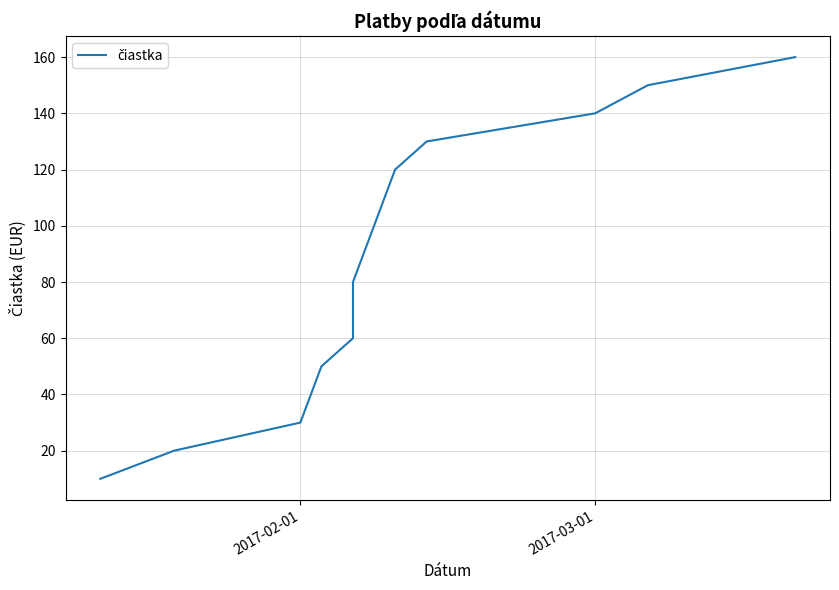

What is the value of the 14th point from the left?

140